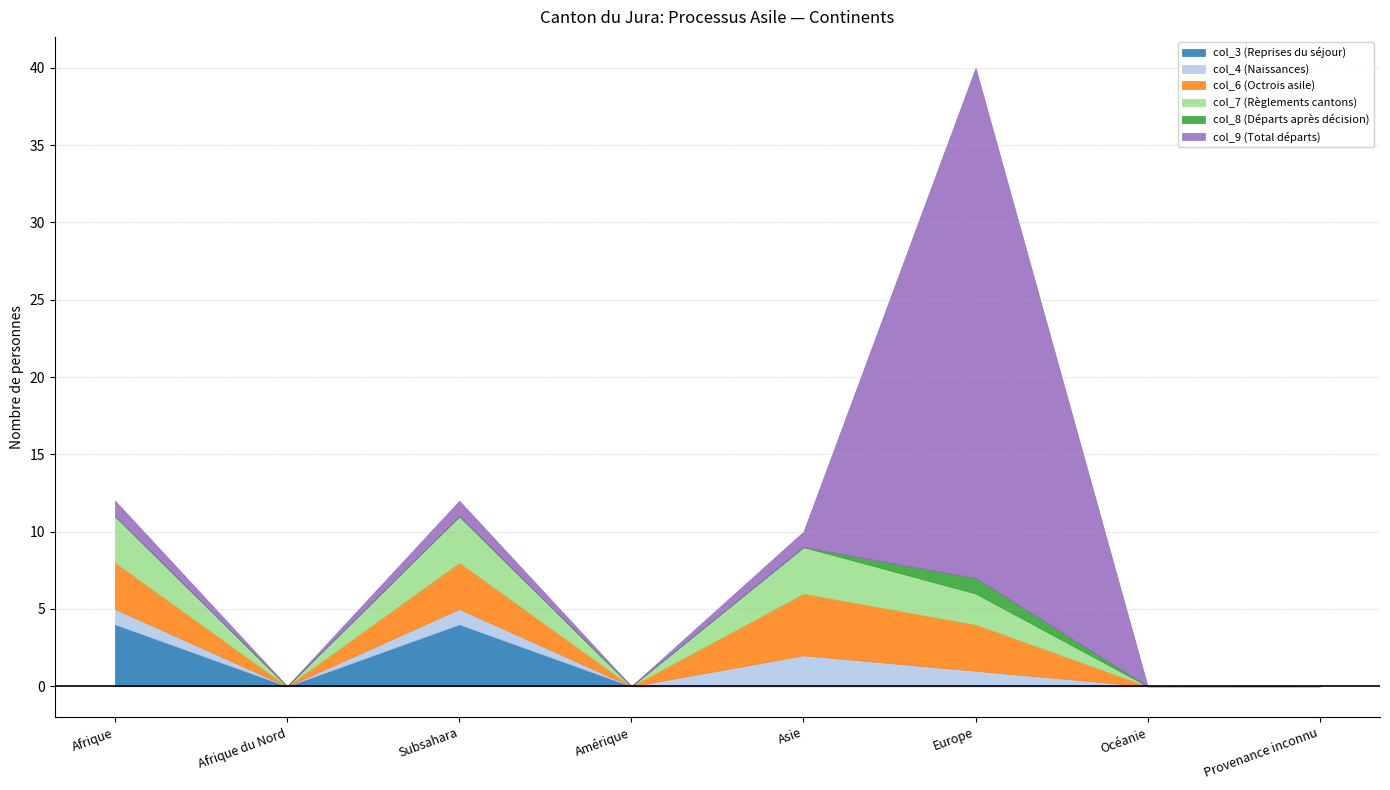

How many distinct data groups are displayed?

6